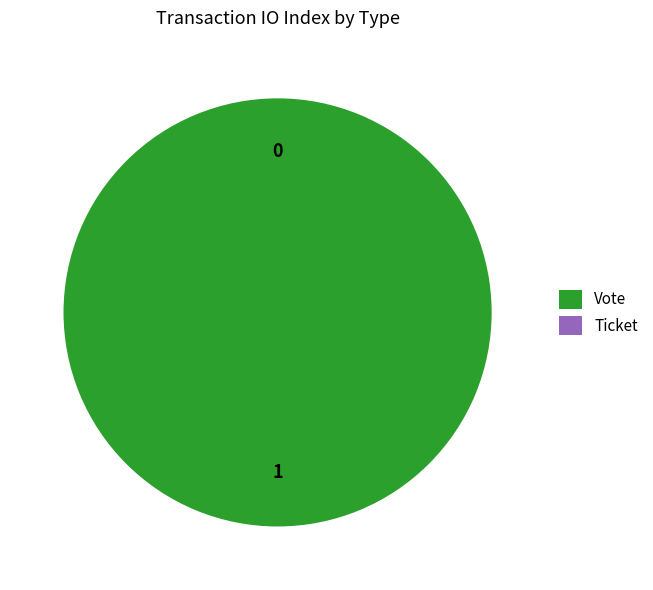

How many segments does this pie chart have?

2